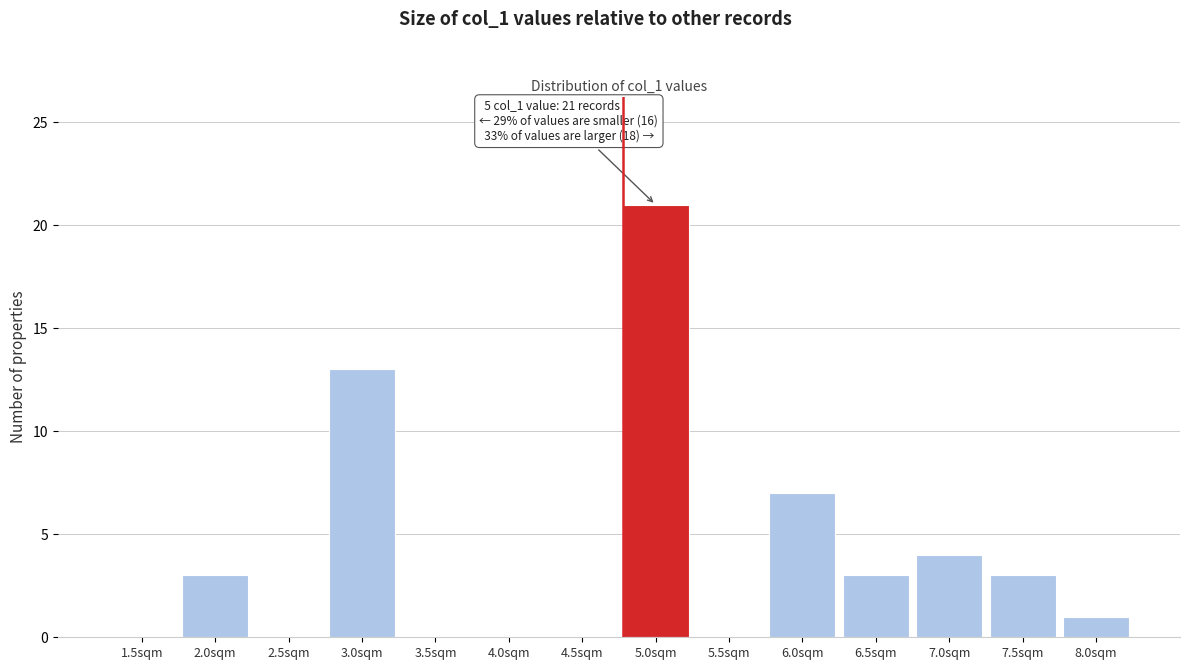

Over which range of the x-axis is the bar tallest?

4.75 to 5.25